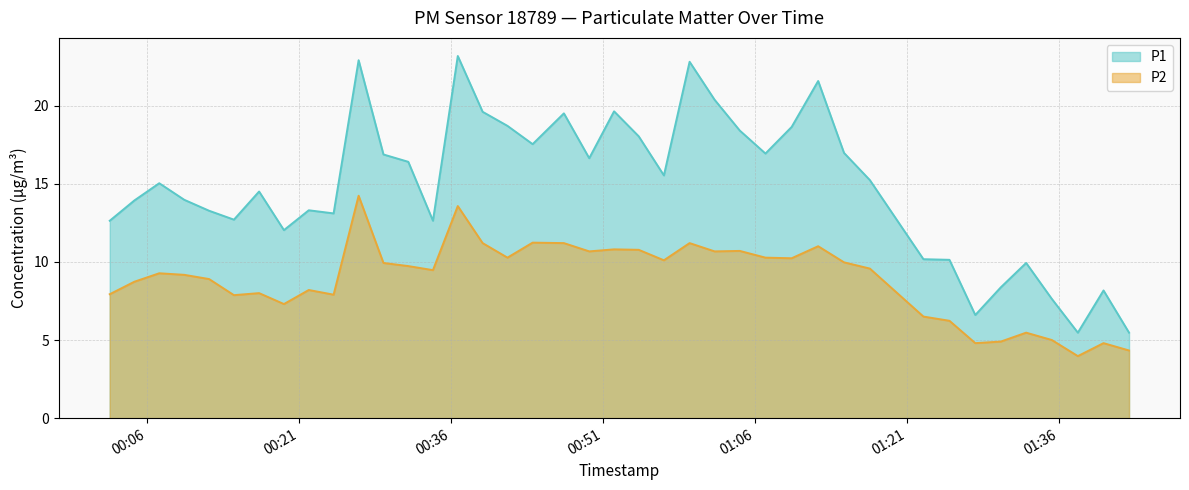

Rank the series by their average value, from highest to lowest.

P1, P2